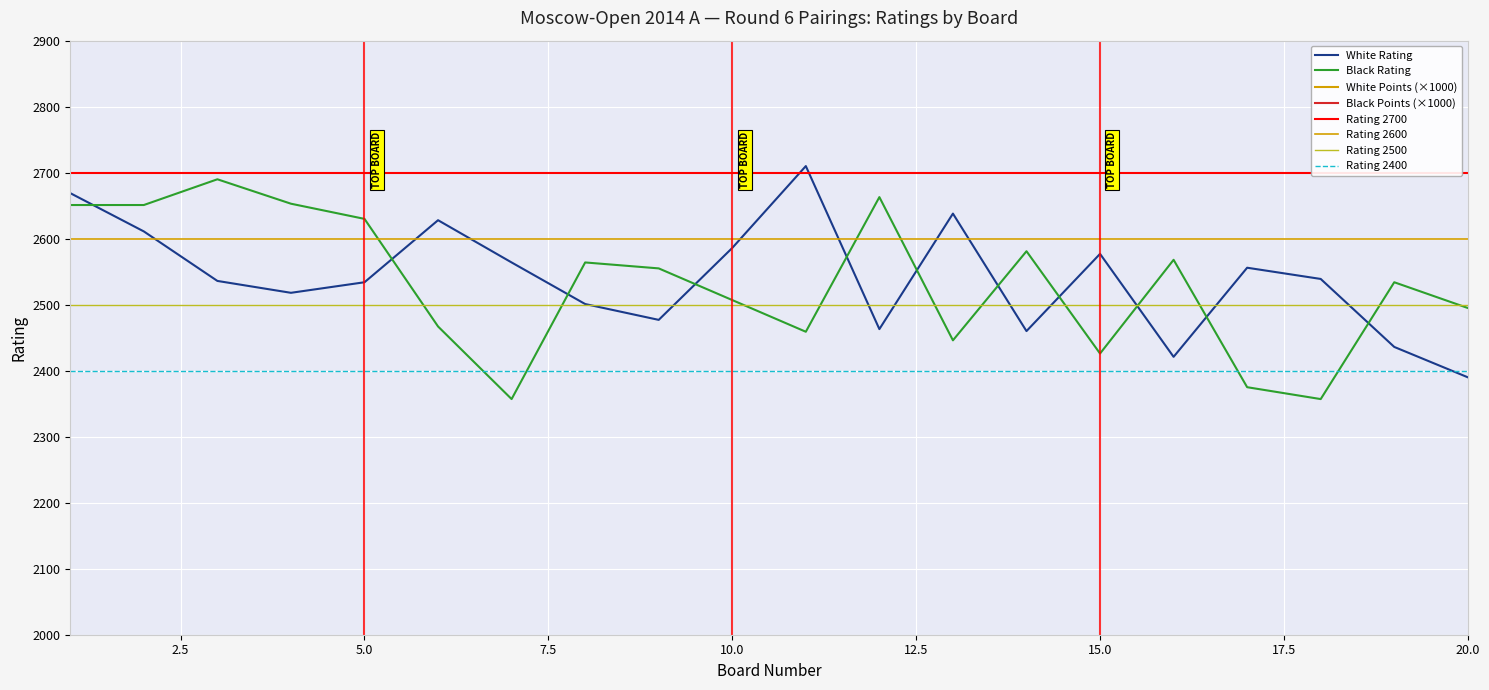

Is it true that Black Points equals 2403 at 9?

False